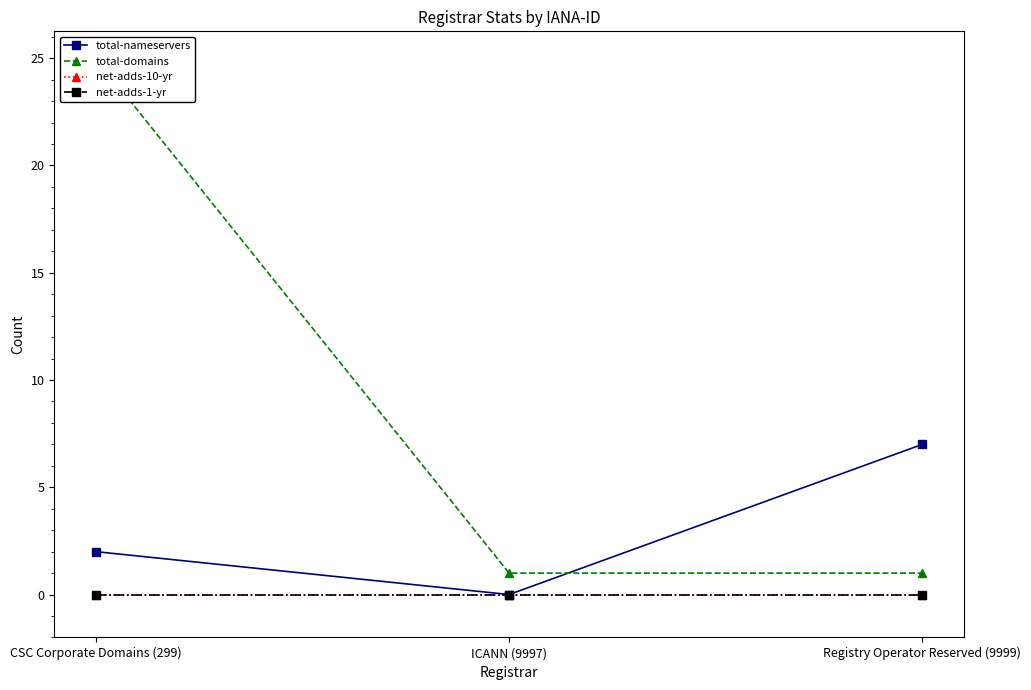

Which series has the largest range (max minus min)?

total-domains